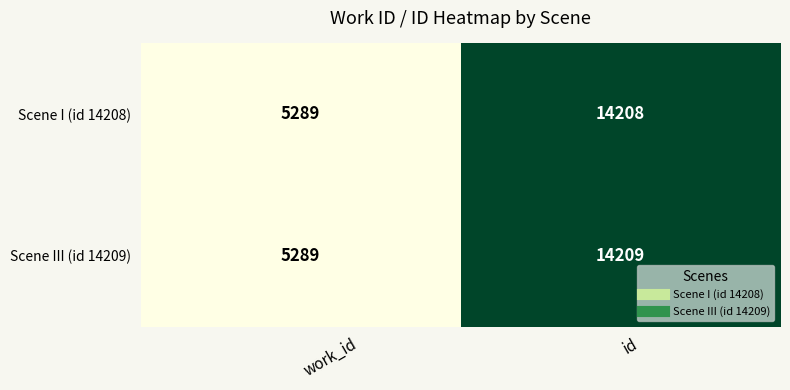

The Scene III (id 14209) series shows 3423 at id. True or false?

False